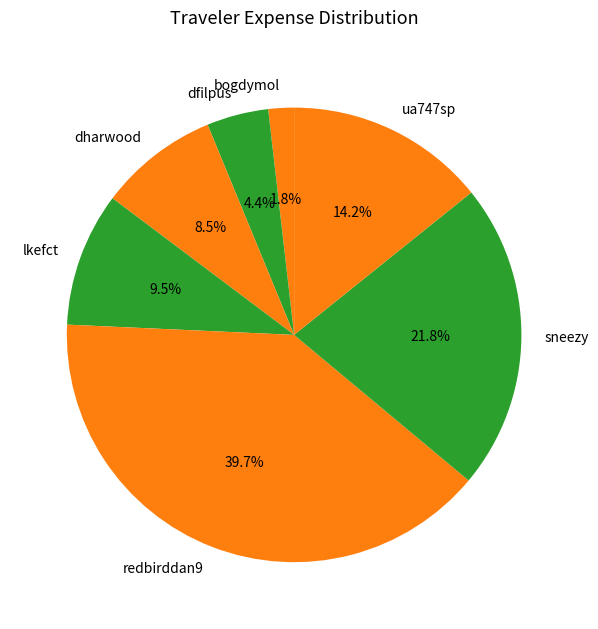

Is bogdymol the majority of the pie?

No